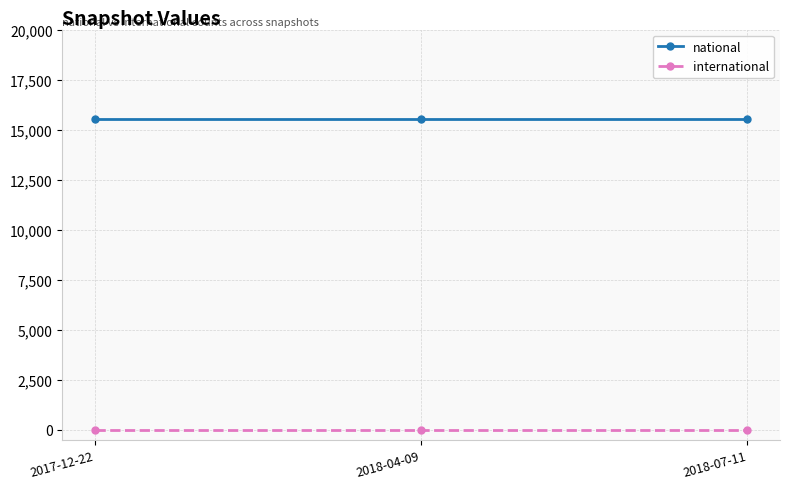

List the series in order of their overall mean, lowest first.

international, national